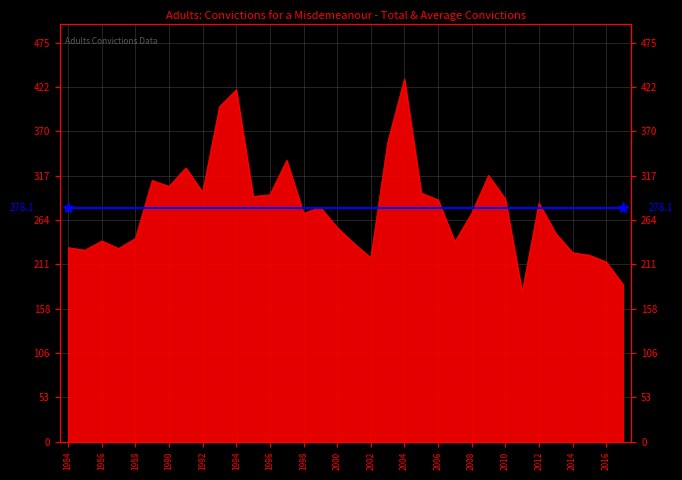

Reading right to left, list all the values displayed in this chart.

187	214	222	225	248	284	178	289	317	272	238	288	296	432	356	219	236	255	279	272	335	294	292	419	399	297	326	304	311	242	230	239	228	231